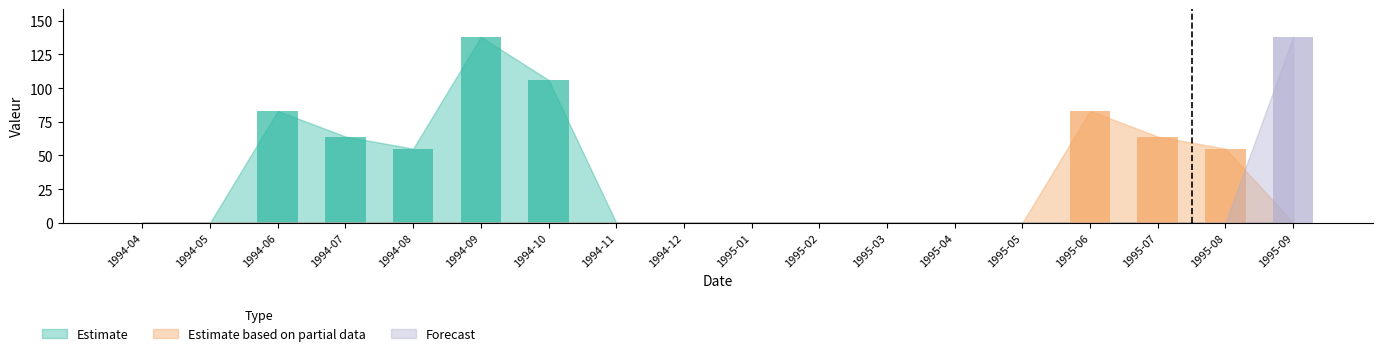

At which category does the chart reach its minimum across all series?

1994-04